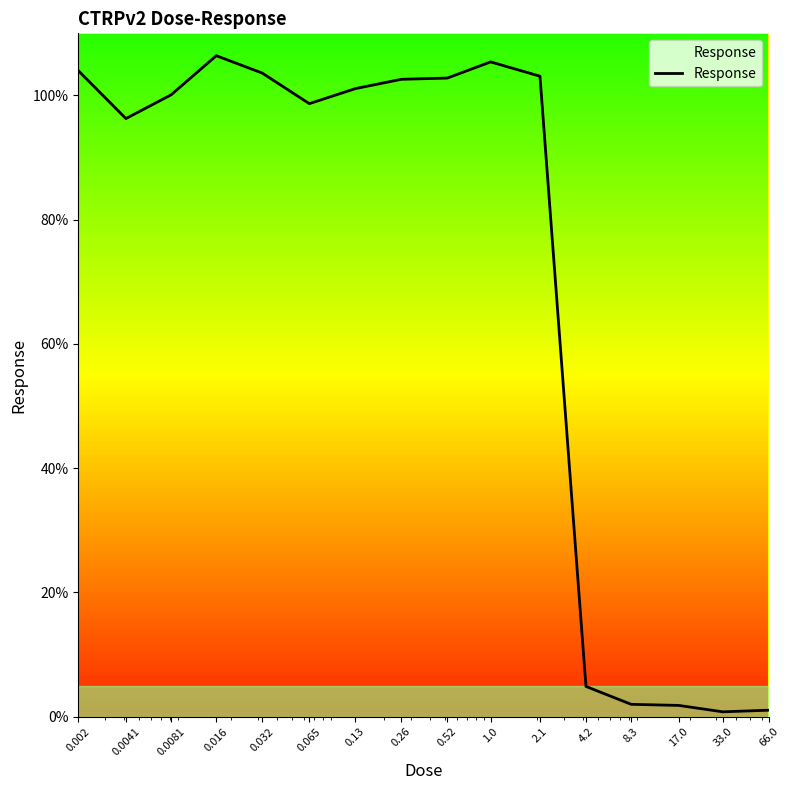

Is this an area chart (filled region under the line)?

No